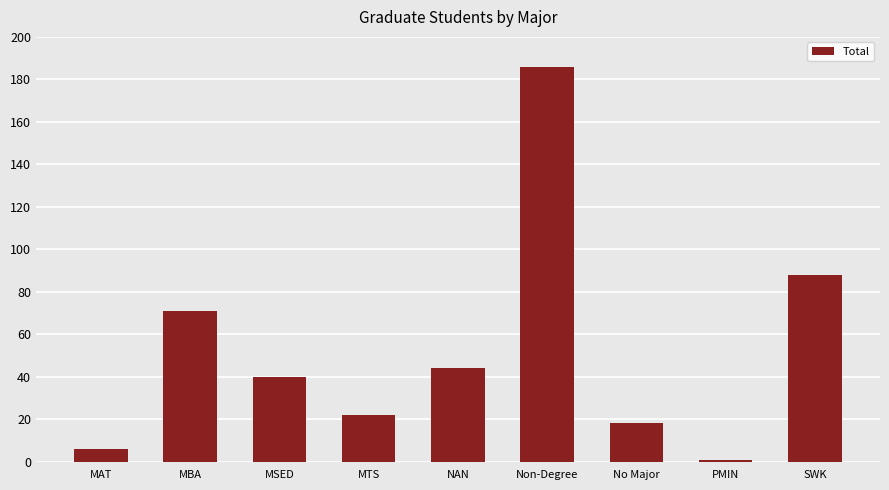

How many bars are there in total?

9